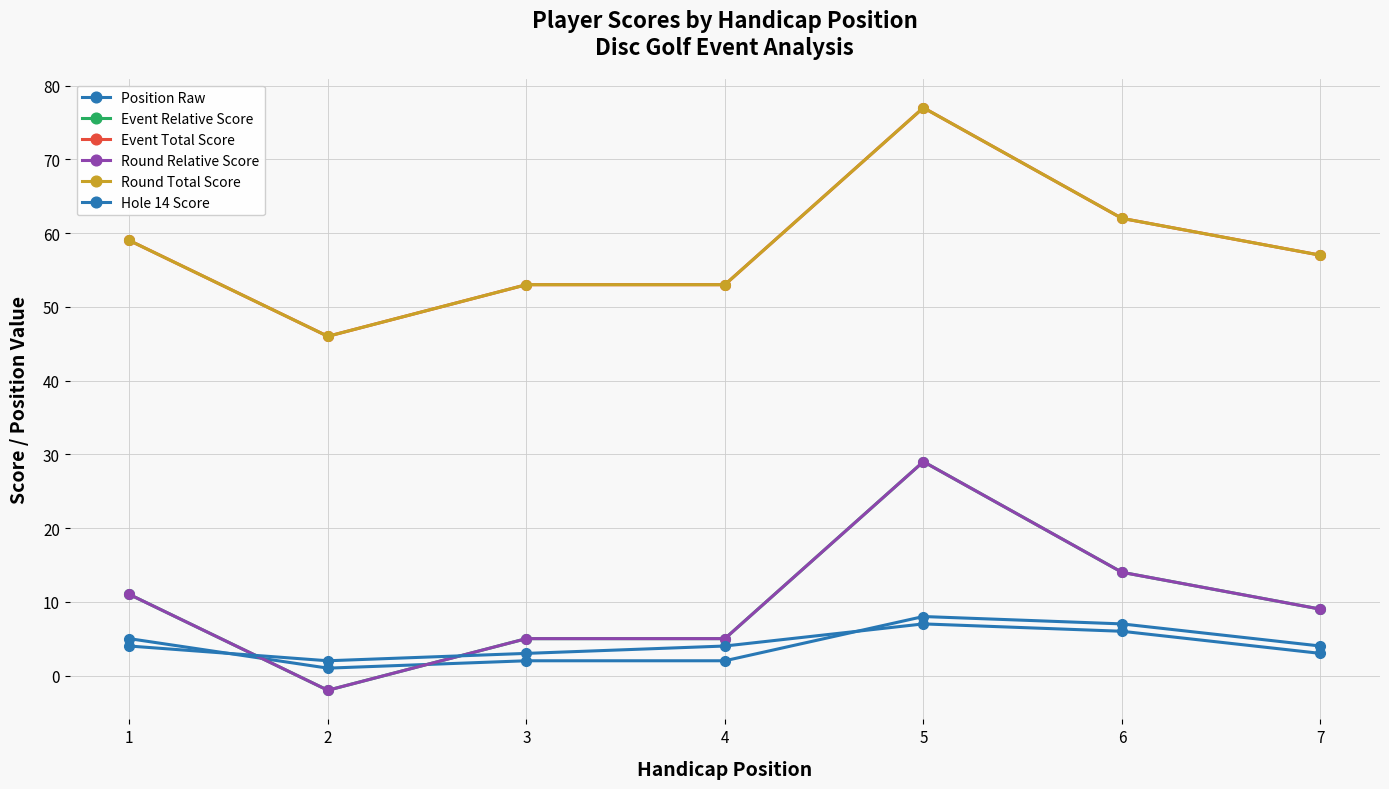

True or false: Event Relative Score and Event Total Score intersect in this chart.

False